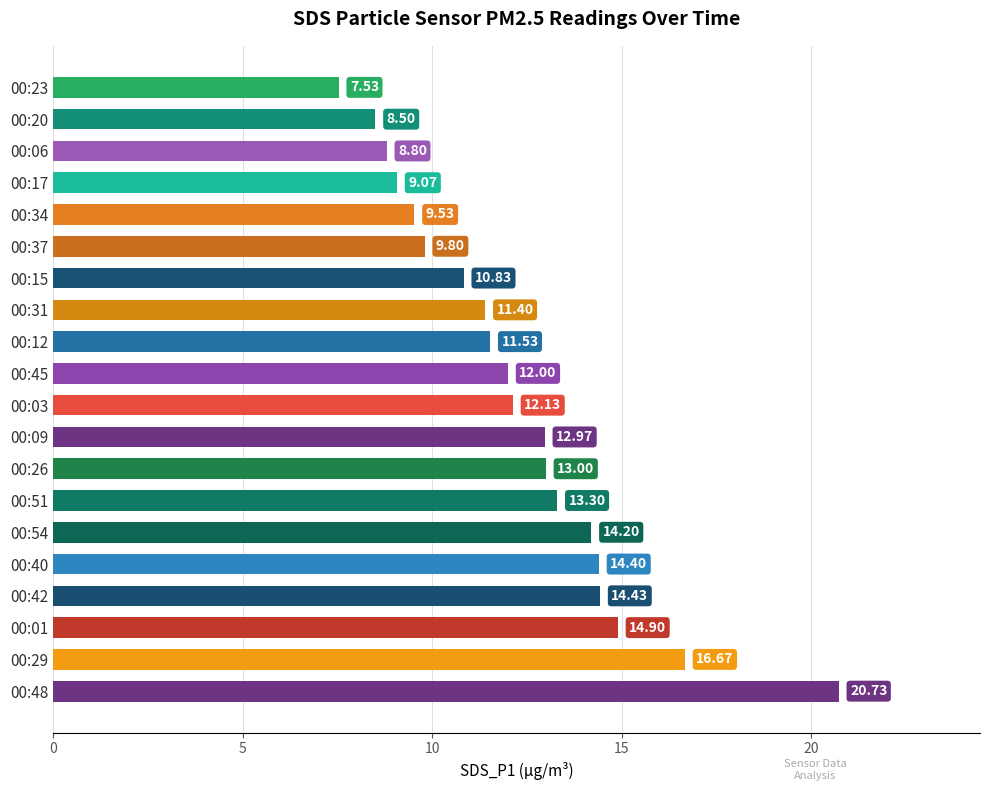

Rank the categories by value from lowest to highest.

00:23, 00:20, 00:06, 00:17, 00:34, 00:37, 00:15, 00:31, 00:12, 00:45, 00:03, 00:09, 00:26, 00:51, 00:54, 00:40, 00:42, 00:01, 00:29, 00:48